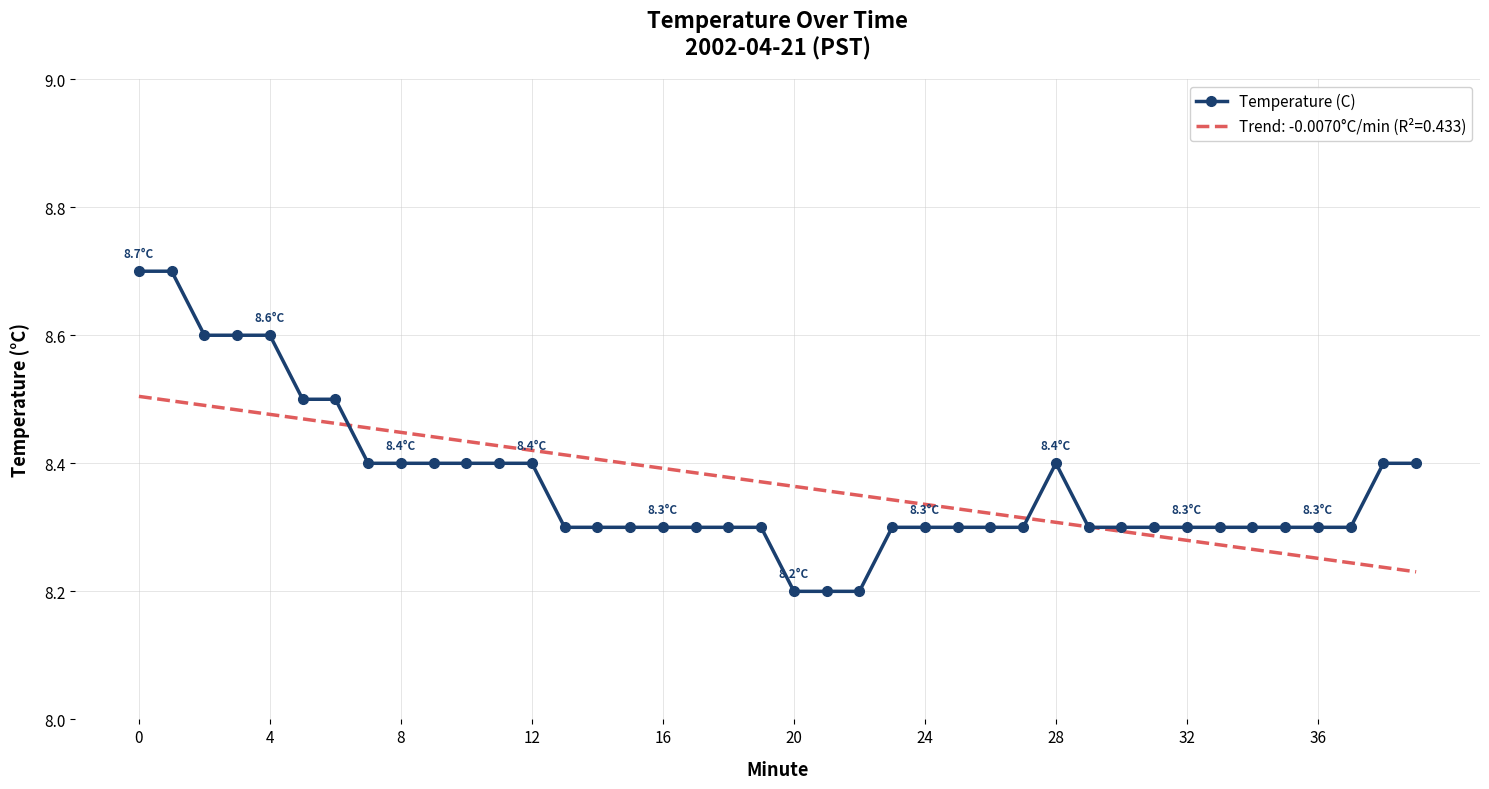

Does the chart have visible grid lines?

Yes